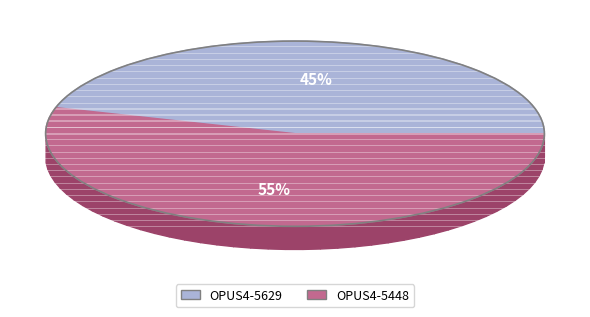

Which category has the smallest portion of the pie?

OPUS4-5629